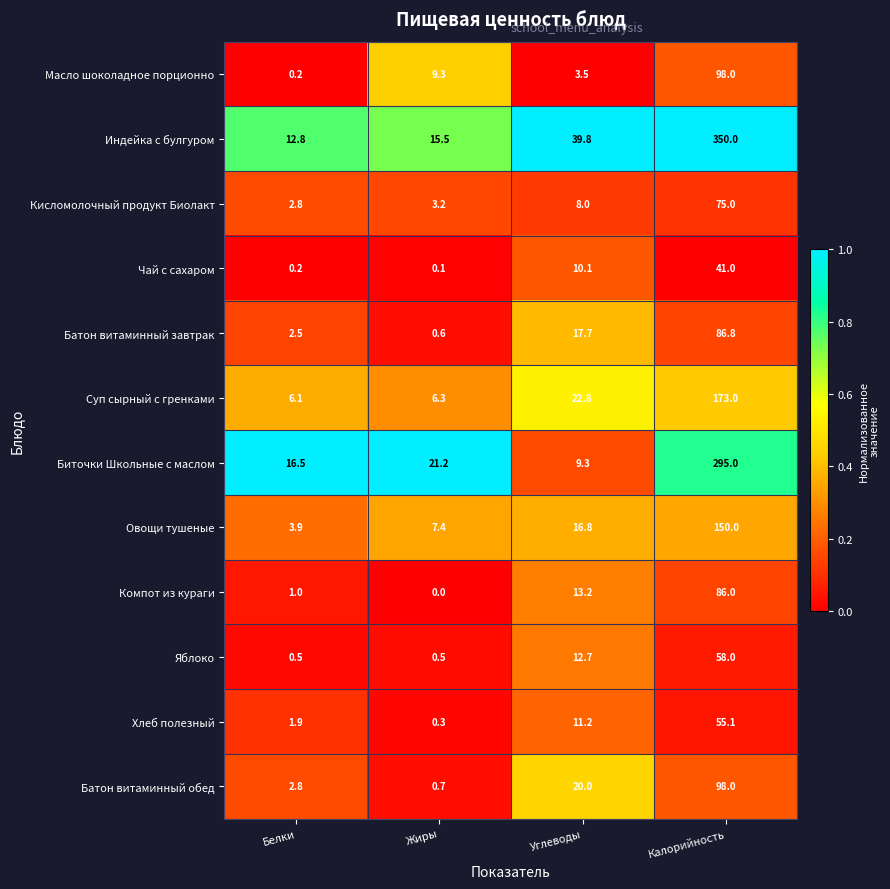

At which category is the sum across all series the highest?

Калорийность